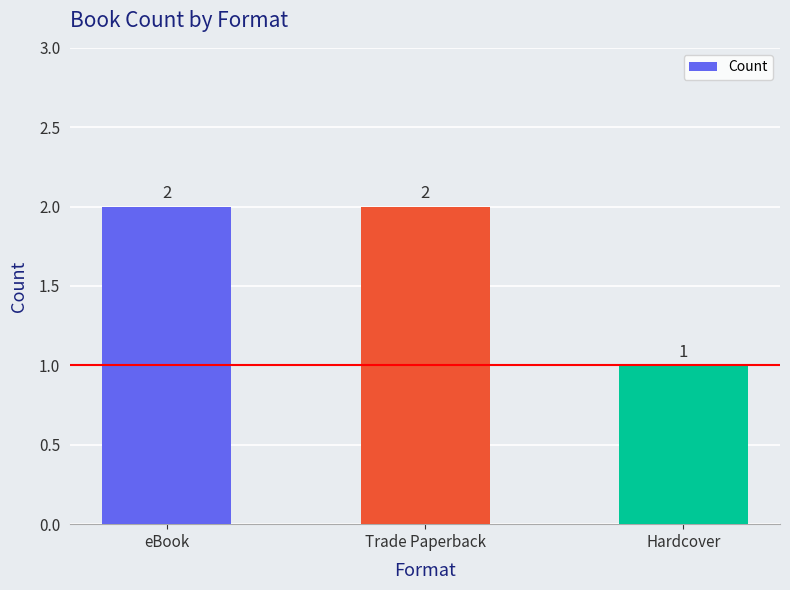

Reading right to left, list all the values displayed in this chart.

1	2	2